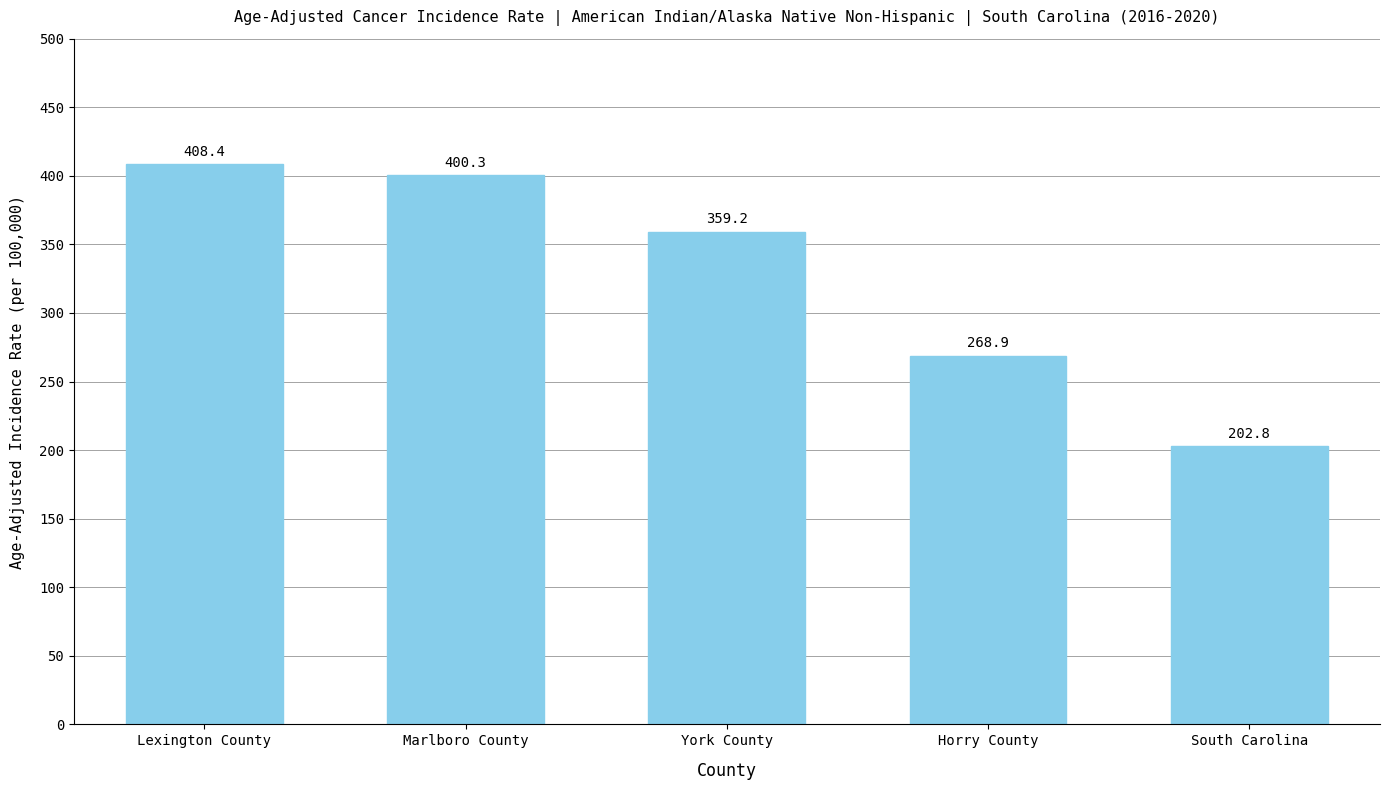

What position from the right is Lexington County?

5